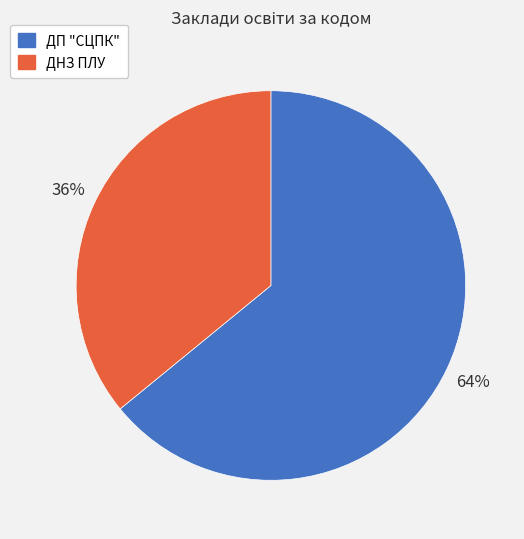

True or false: ДП "СЦПК" accounts for 64% of the total.

True